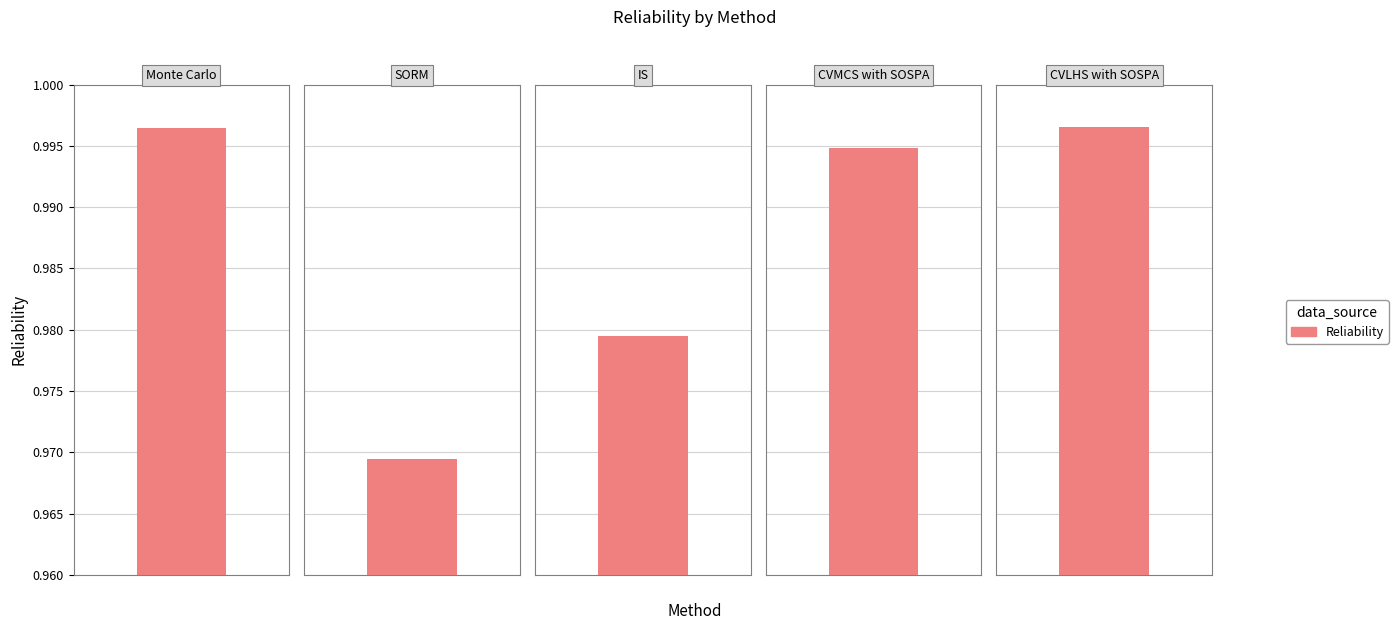

Rank the categories by value from highest to lowest.

CVLHS with SOSPA, Monte Carlo, CVMCS with SOSPA, IS, SORM